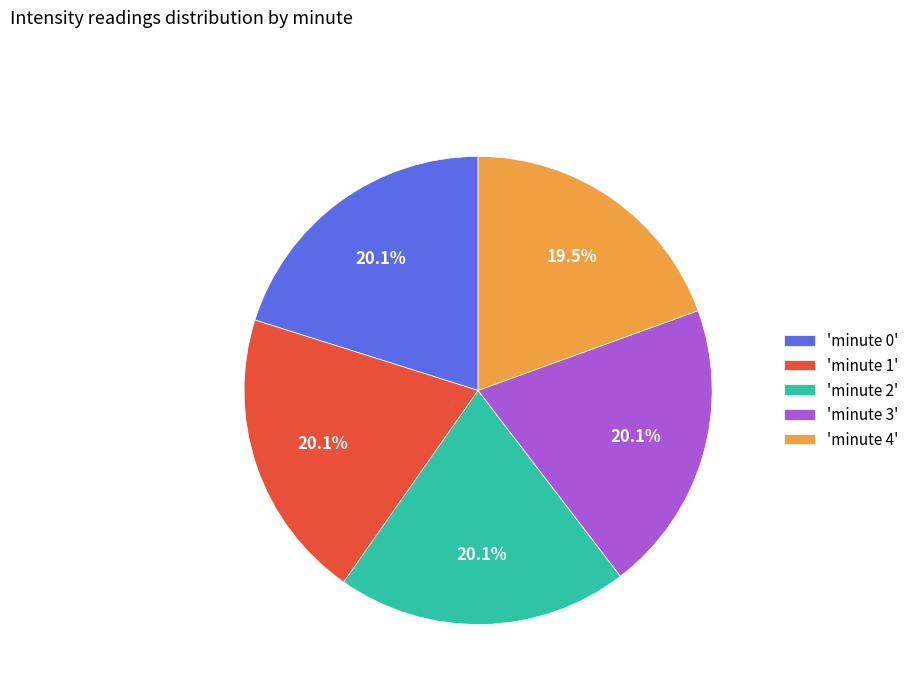

What portion of the pie excludes 'minute 0'?

79.9%